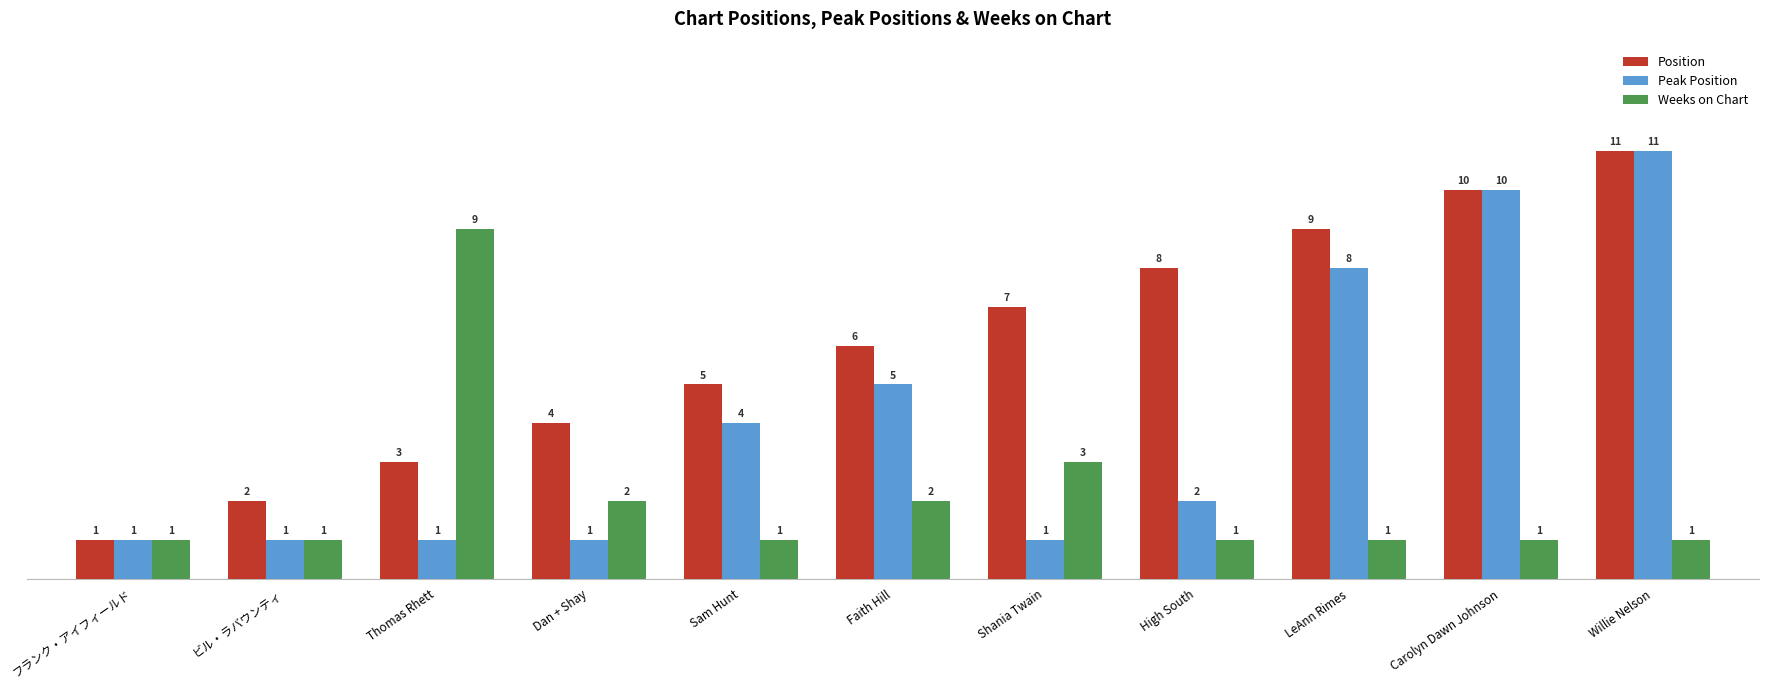

At which label is Weeks on Chart closest to 5?

Shania Twain